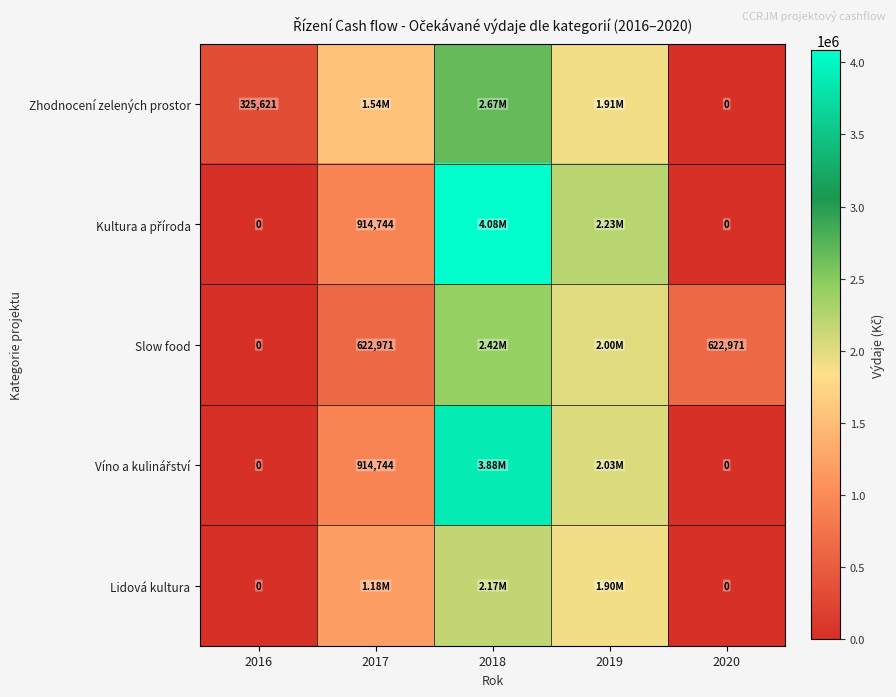

Which series changed the most between 2016 and 2018?

Kultura a příroda